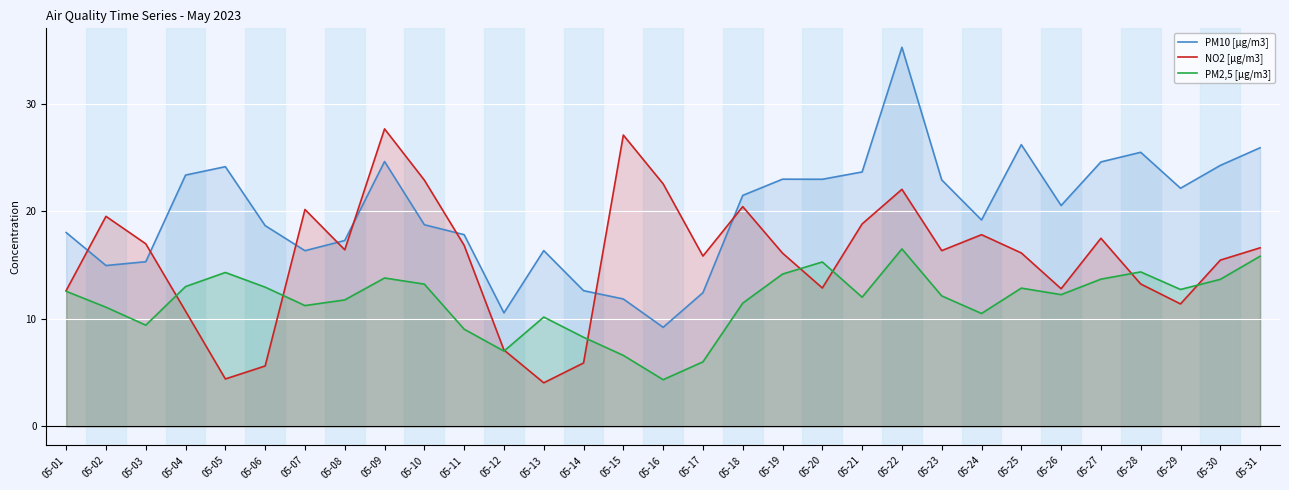

Which has a higher value, 05-27 or 05-24?

05-27